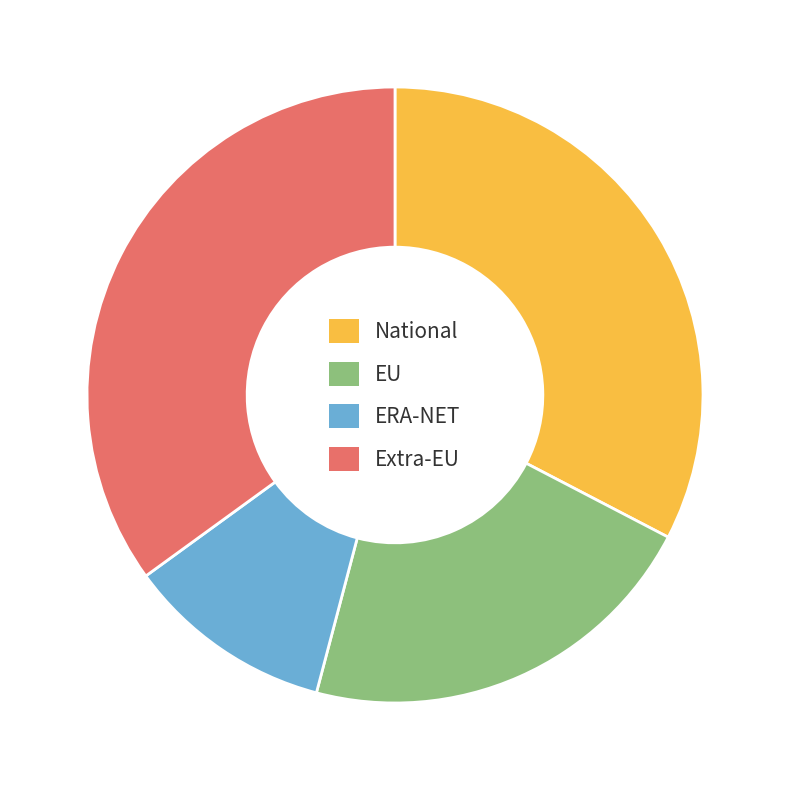

Between Extra-EU and National, which is larger?

Extra-EU